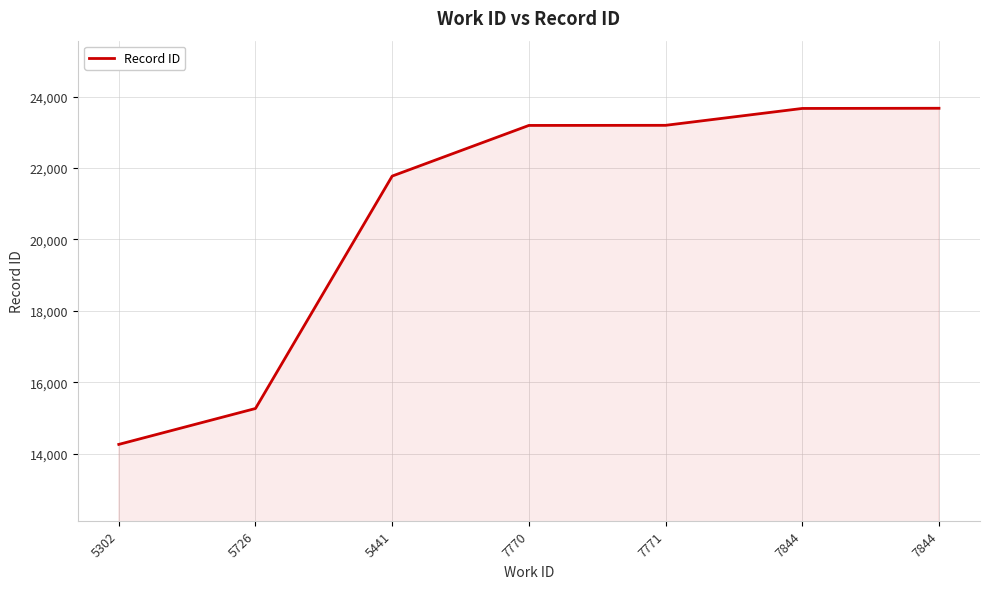

How many lines are shown in the chart?

1